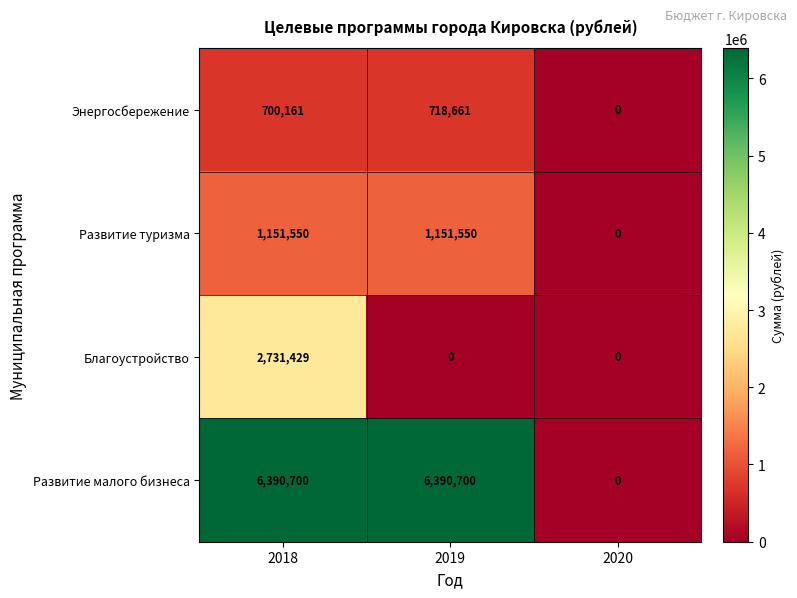

What is the sum of all Развитие малого бизнеса values?

12781400